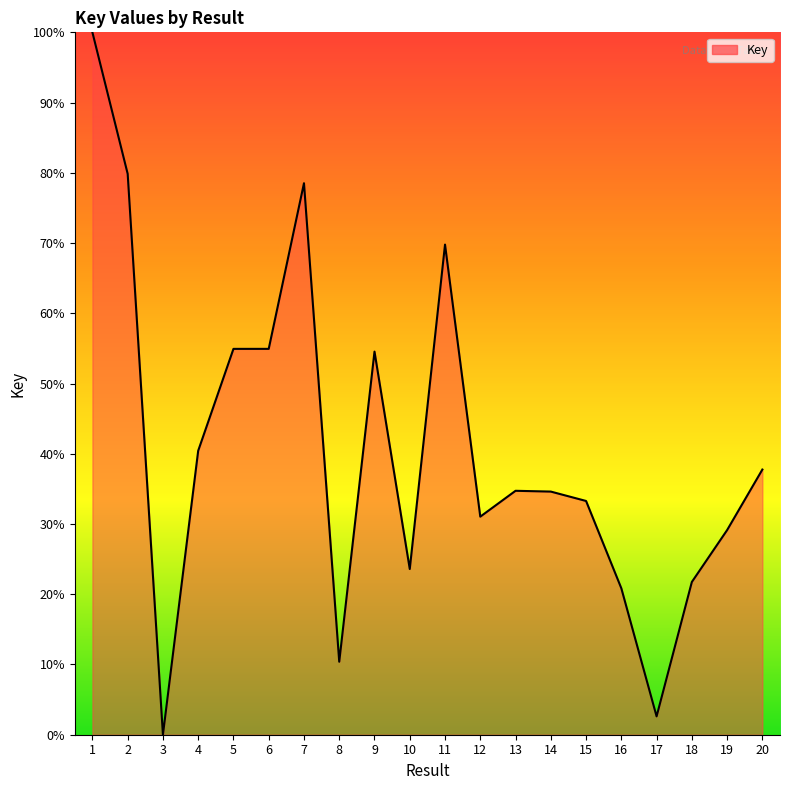

What is the difference between the maximum and minimum values?

100.0